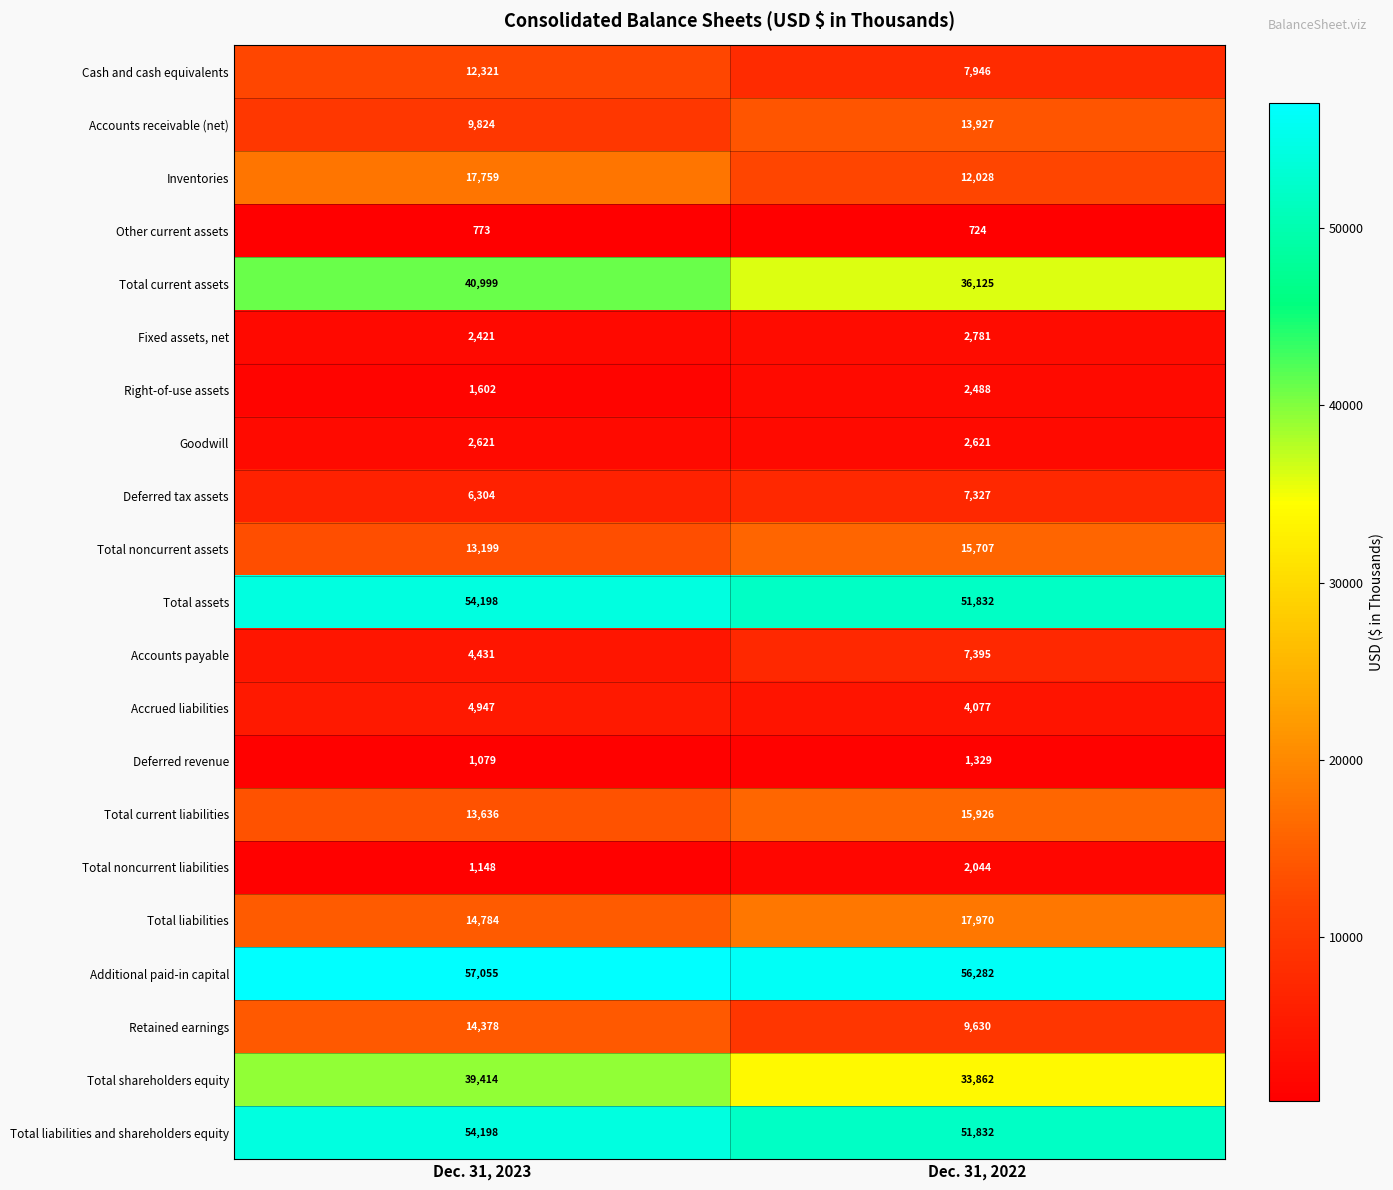

Rank the categories by Inventories value from highest to lowest.

Dec. 31, 2023, Dec. 31, 2022